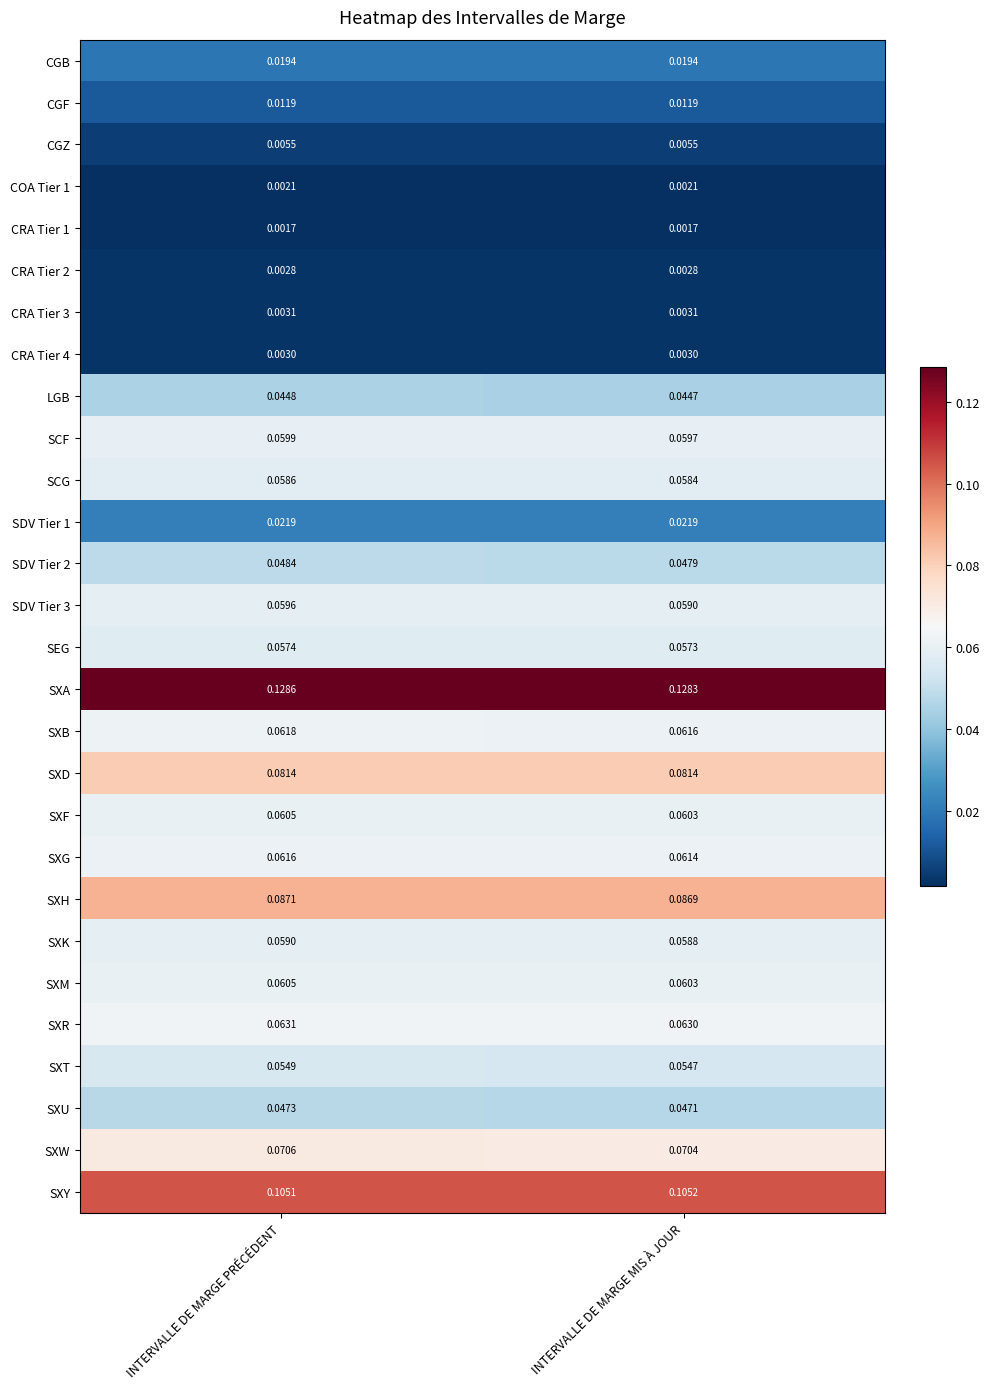

Which label corresponds to the largest value in the chart?

INTERVALLE DE MARGE PRÉCÉDENT